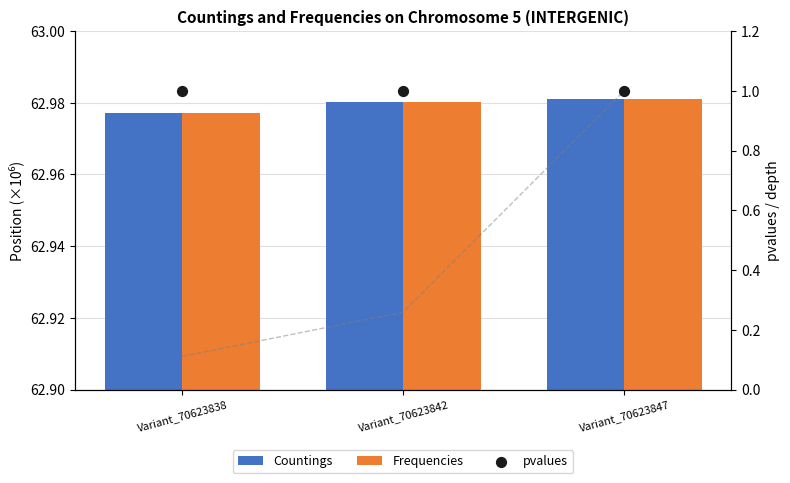

What are all the series names shown in the legend?

Countings, Frequencies, pvalues